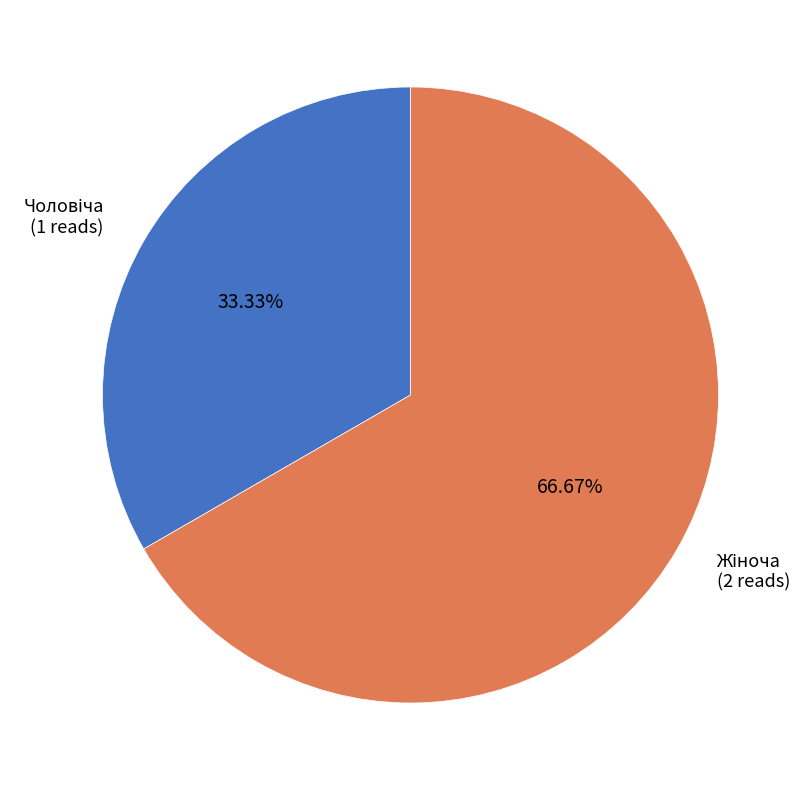

Which category accounts for the majority?

Жіноча